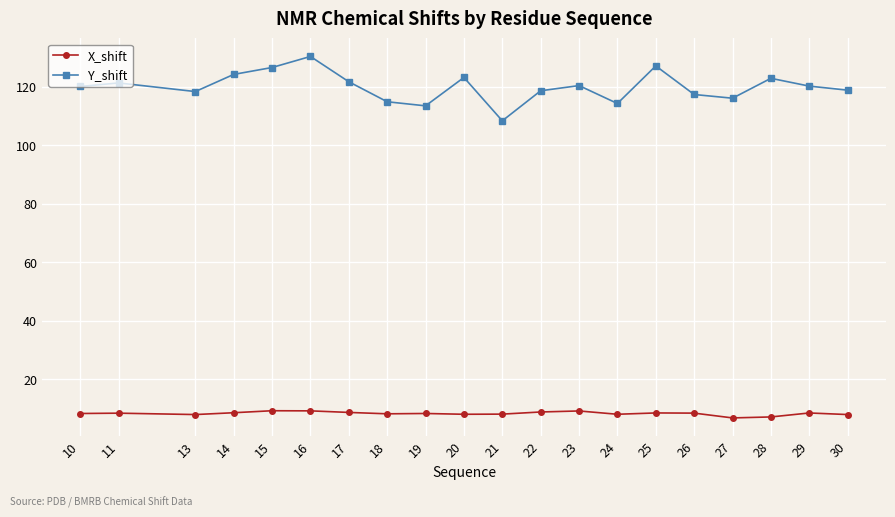

The value of X_shift at 17 is 8.6. True or false?

True